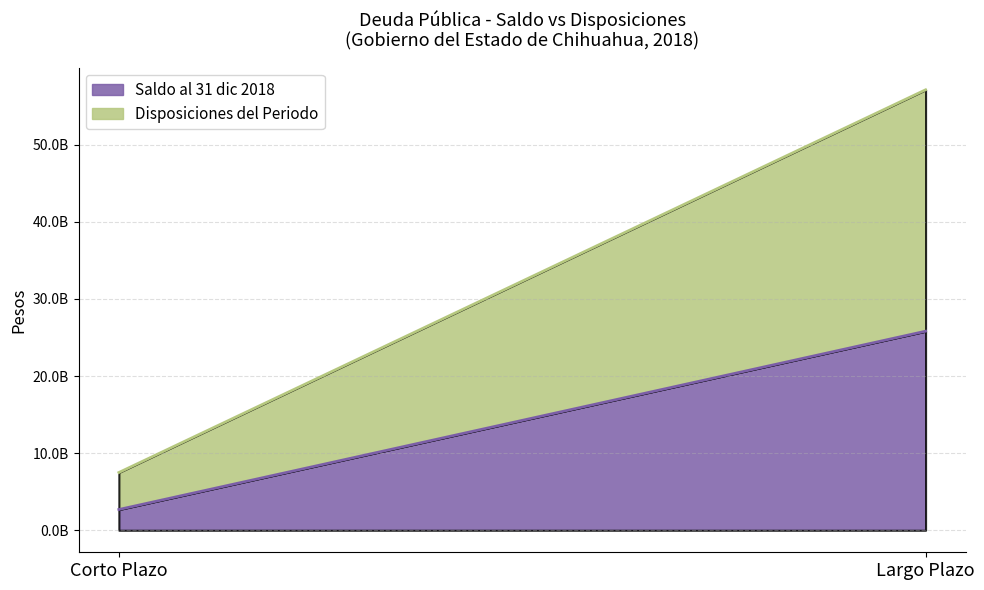

Is it true that Disposiciones del Periodo equals 45826723262.5 at Largo Plazo?

False